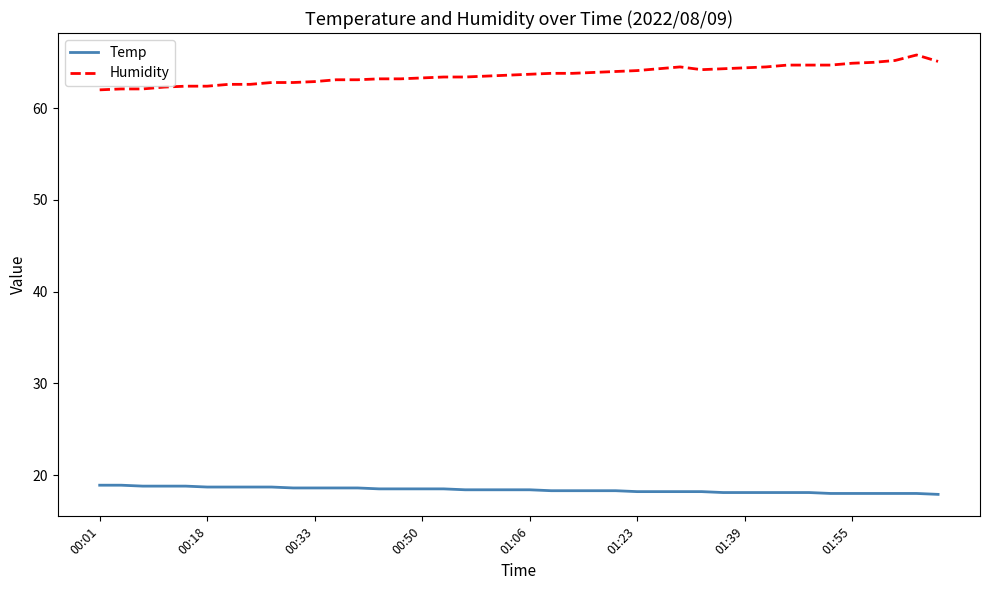

Which series has the widest spread of values?

Humidity